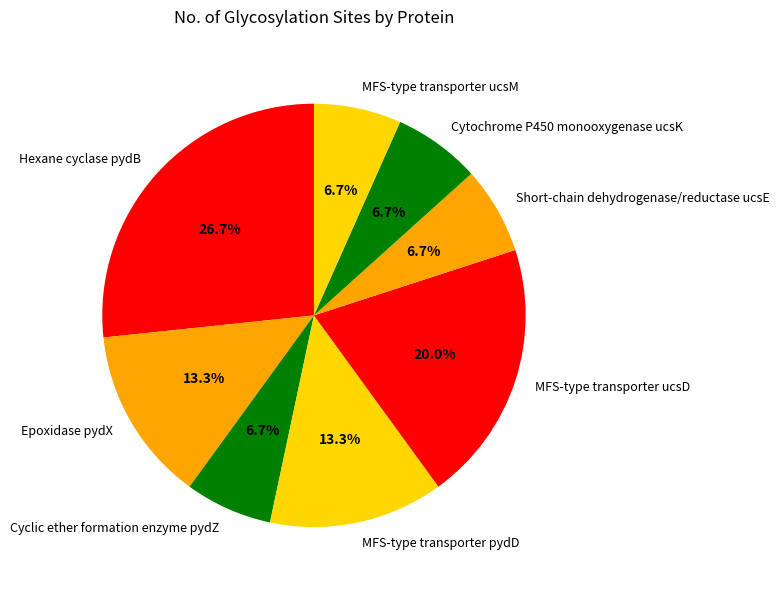

Which slice is the largest?

Hexane cyclase pydB